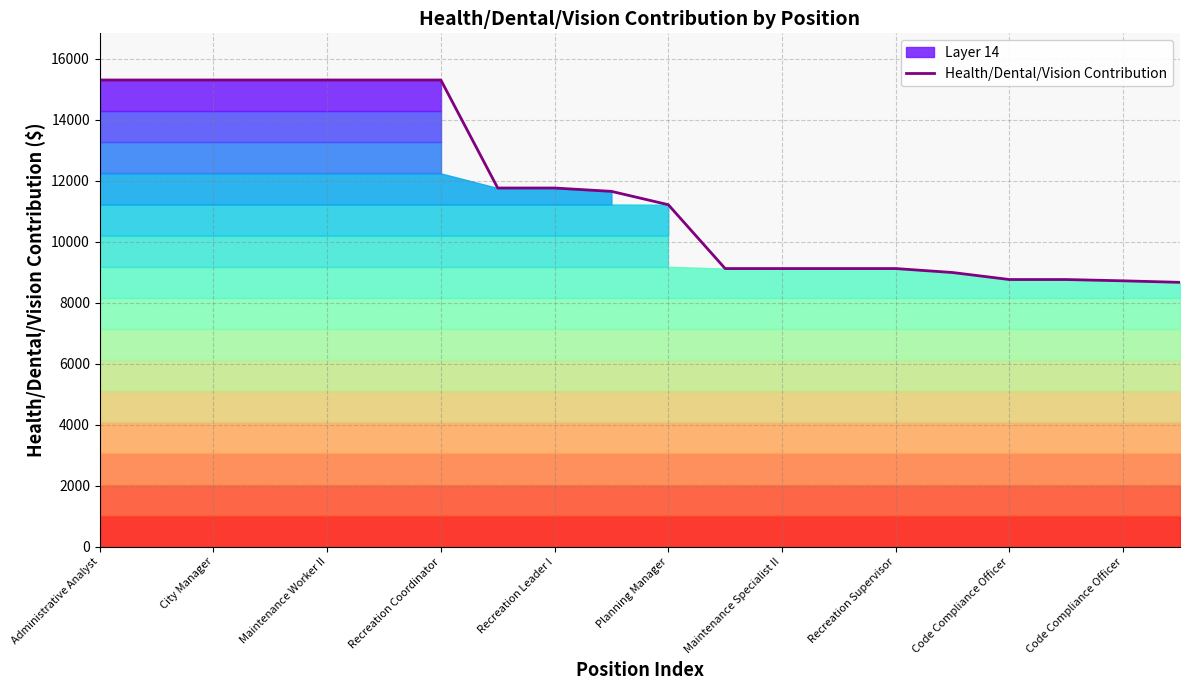

The value at 13 is 12273. True or false?

False